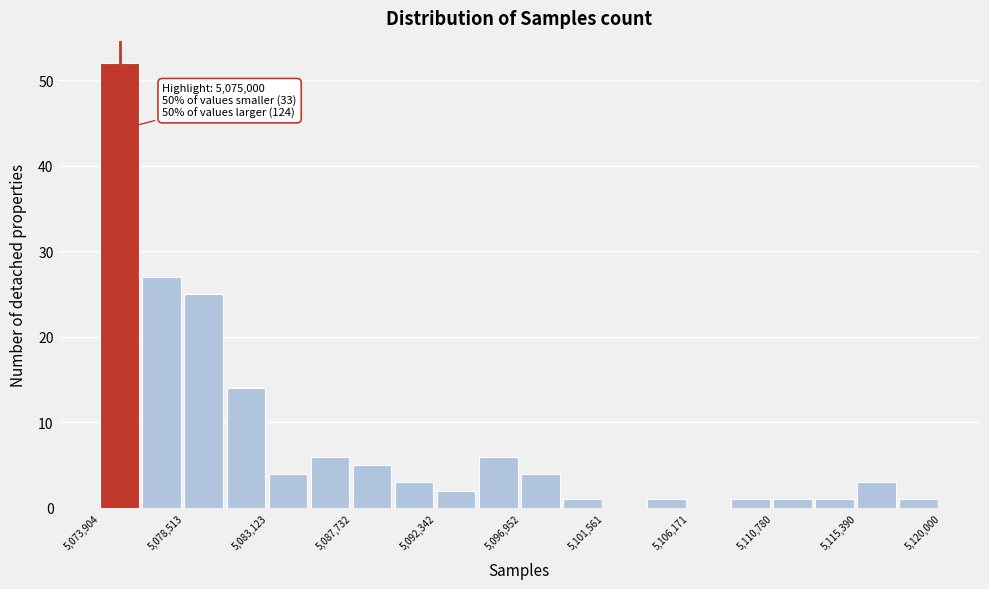

Which range on the x-axis has the tallest bar?

5074000 to 5076000